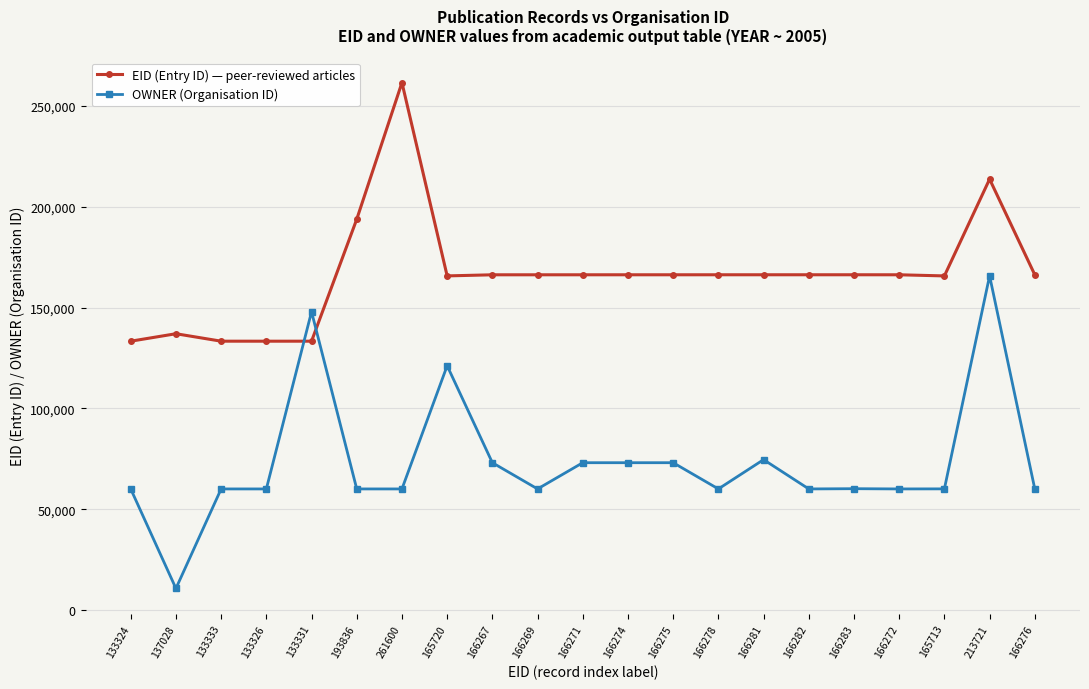

Which series has the largest range (max minus min)?

OWNER (Organisation ID)